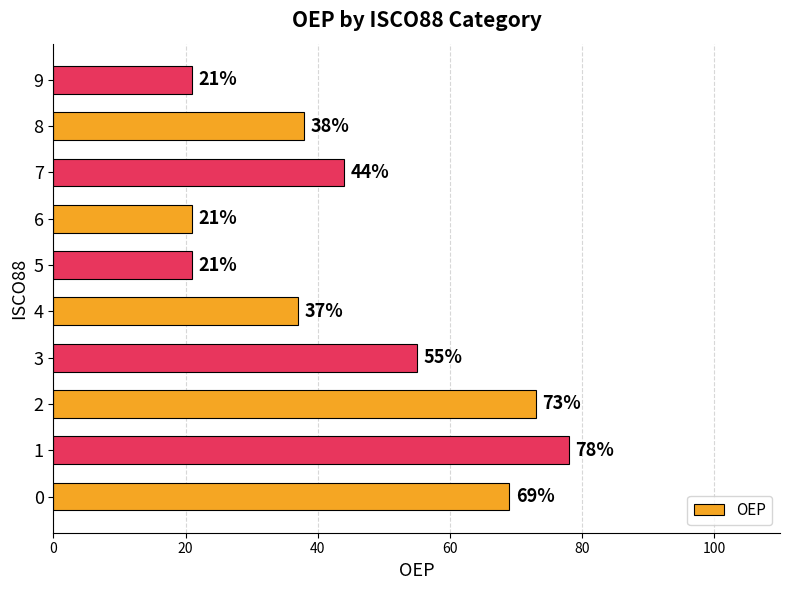

Is it true that the value at 8 is 38?

True